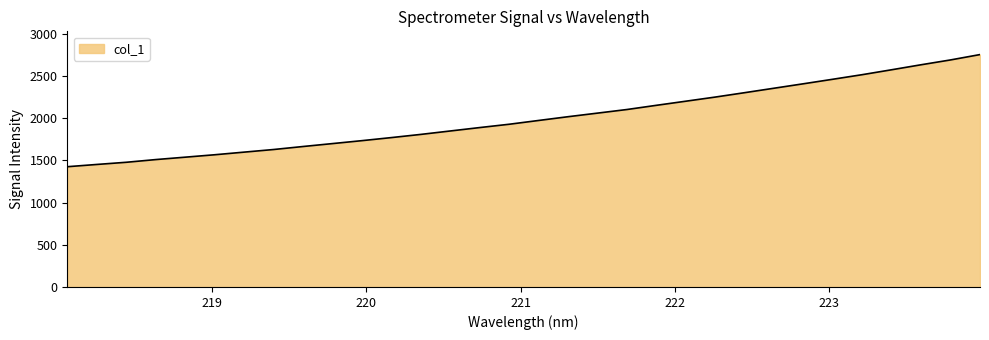

What is the smallest value displayed?

1425.0